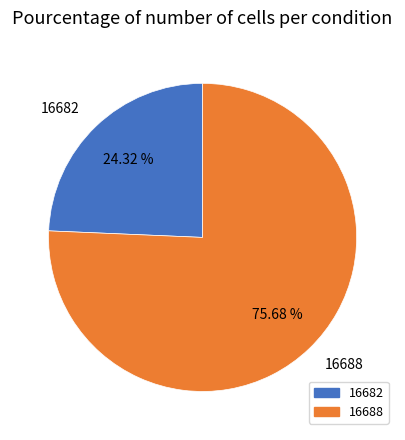

How many segments does this pie chart have?

2